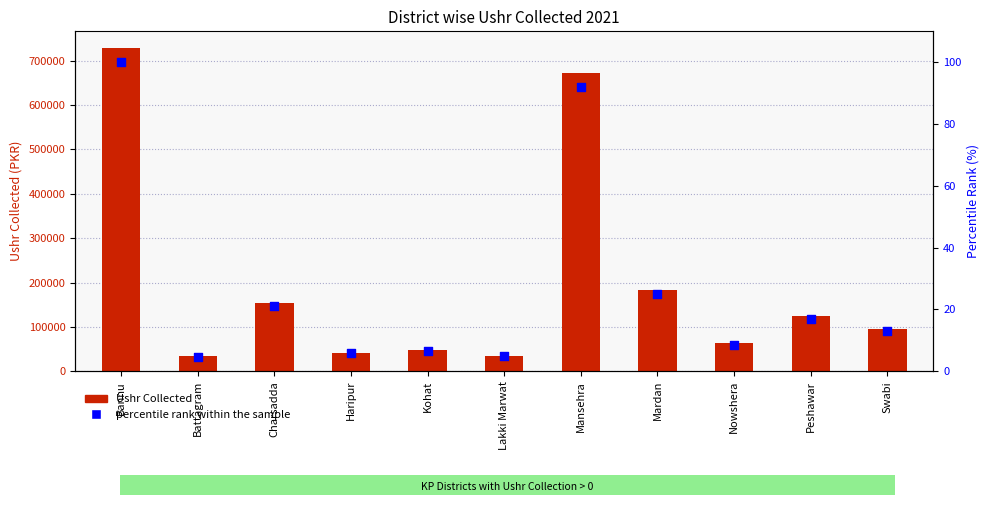

At which category is the sum across all series the highest?

Bannu